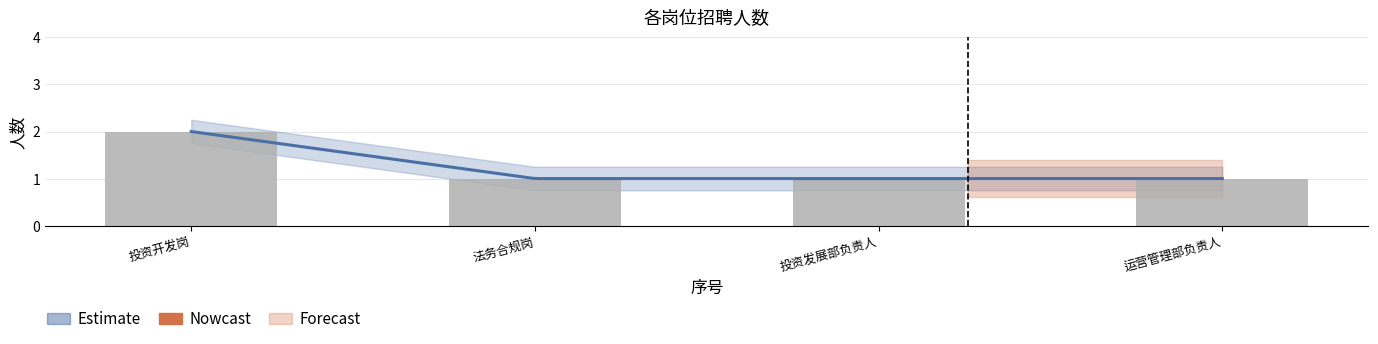

What is the value of the 4th bar from the left?

1